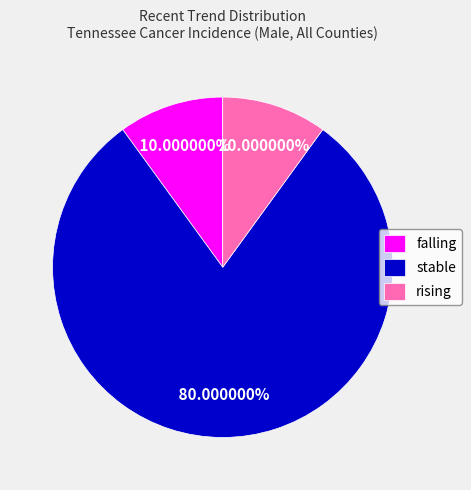

True or false: rising accounts for 10% of the total.

True